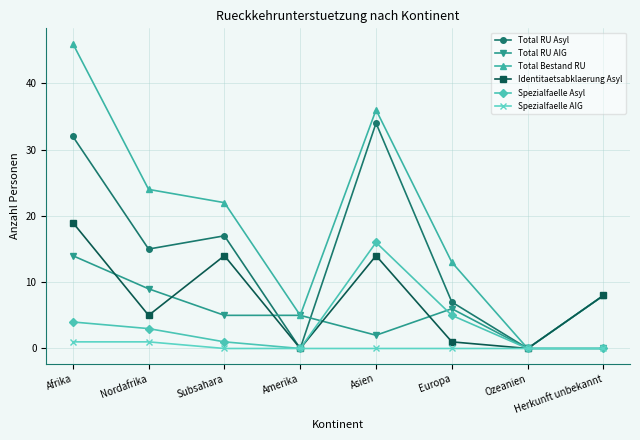

What is the difference between the highest and lowest values at Europa?

13